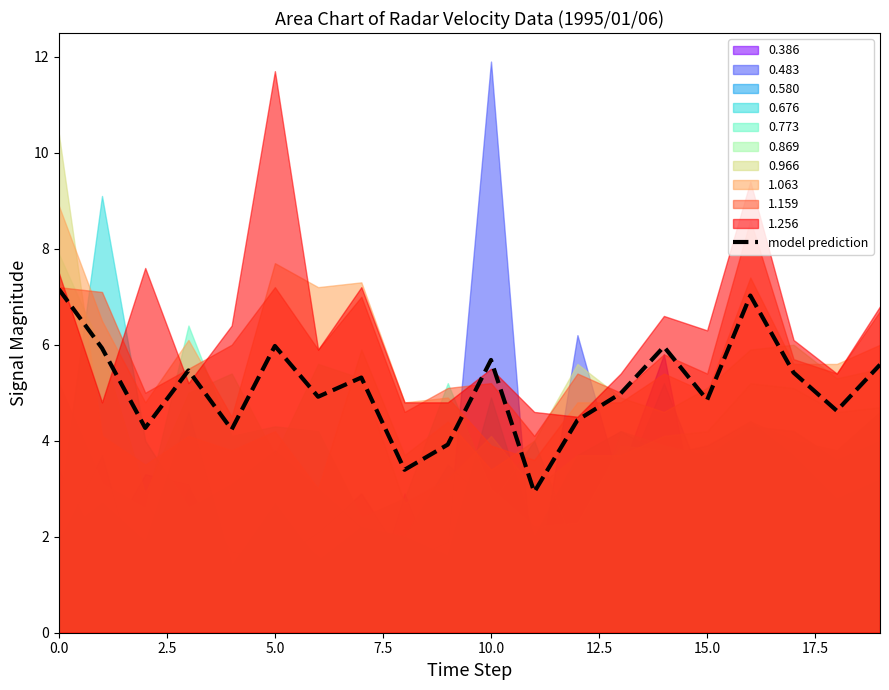

The value of model prediction at 15.0 is 6.4. True or false?

False